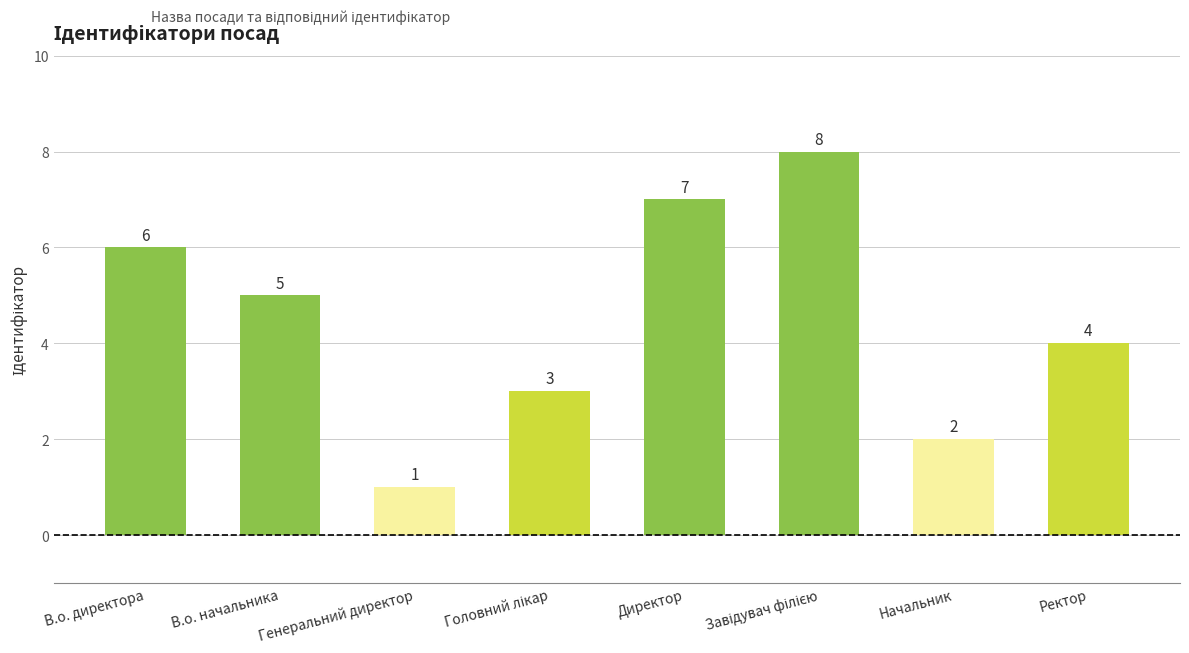

Reading left to right, transcribe all the data shown in this chart.

6	5	1	3	7	8	2	4